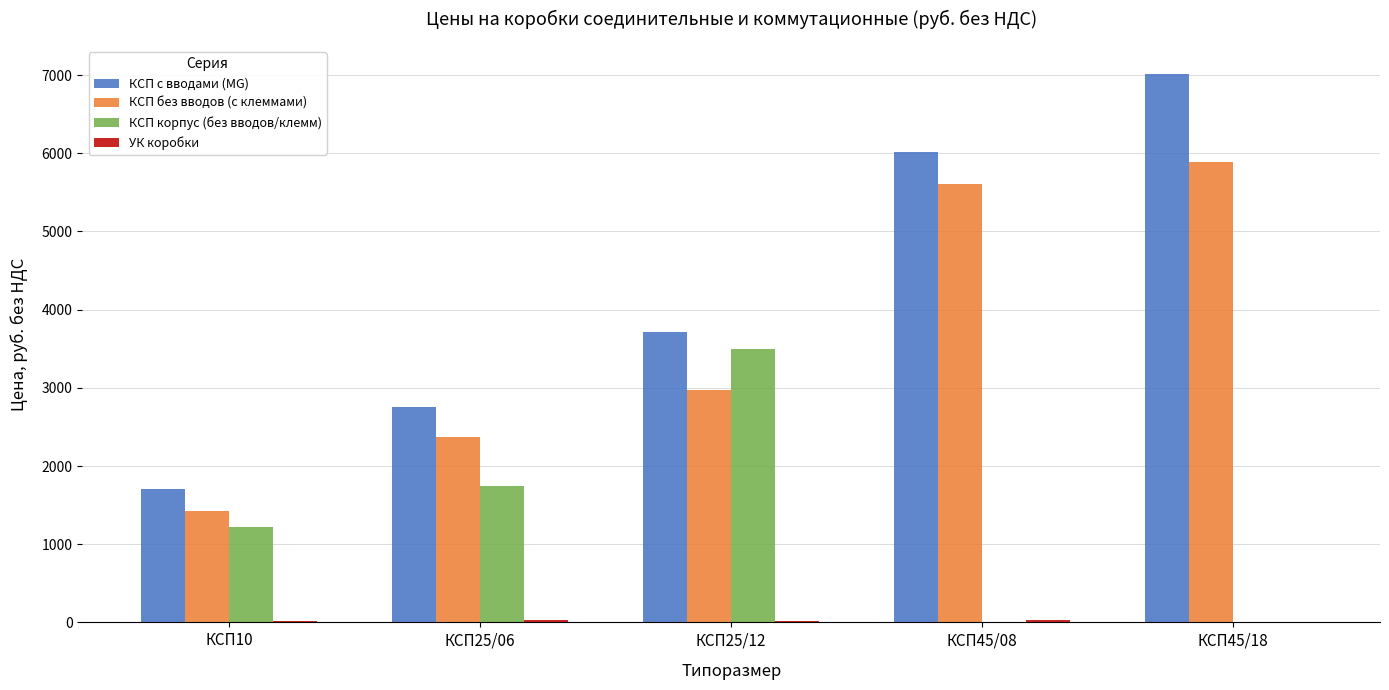

At which category is the sum across all series the highest?

КСП45/18